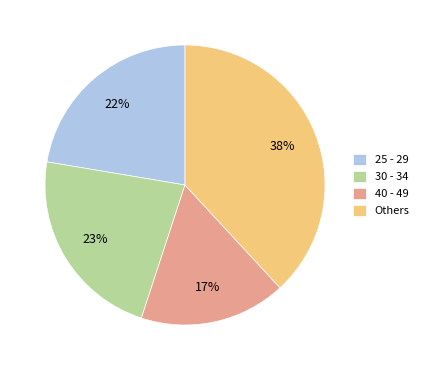

To the nearest percent, what is the difference between the largest and smallest slice percentages?

21%